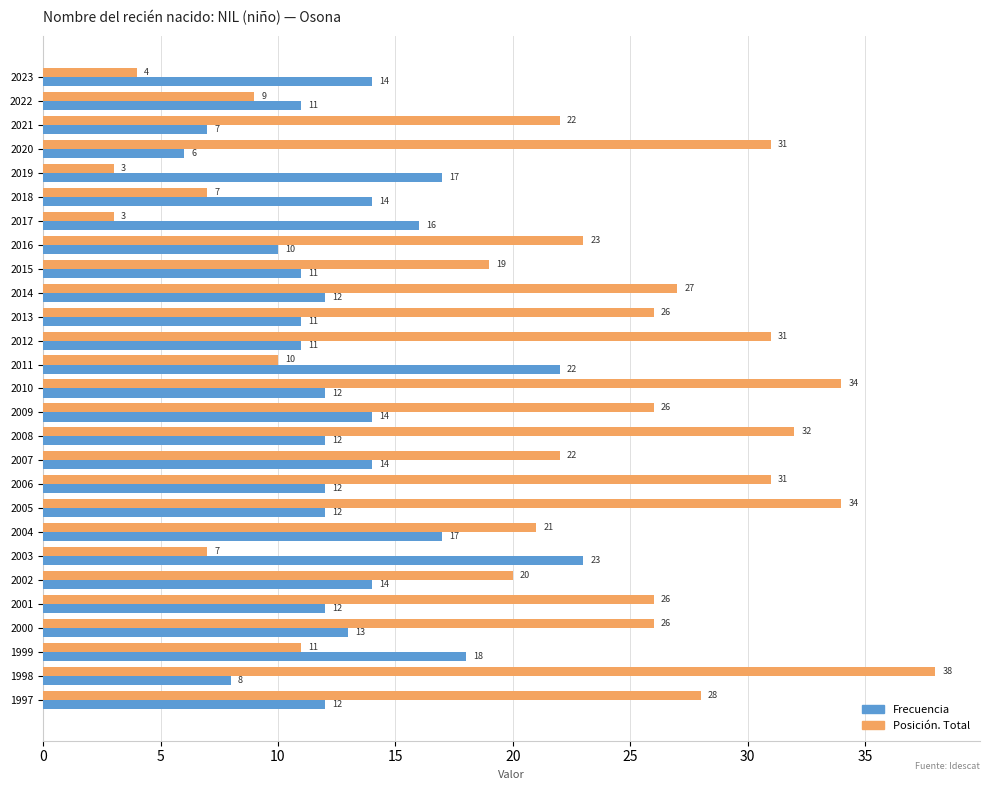

Is it true that Posición. Total equals 10 at 2006?

False